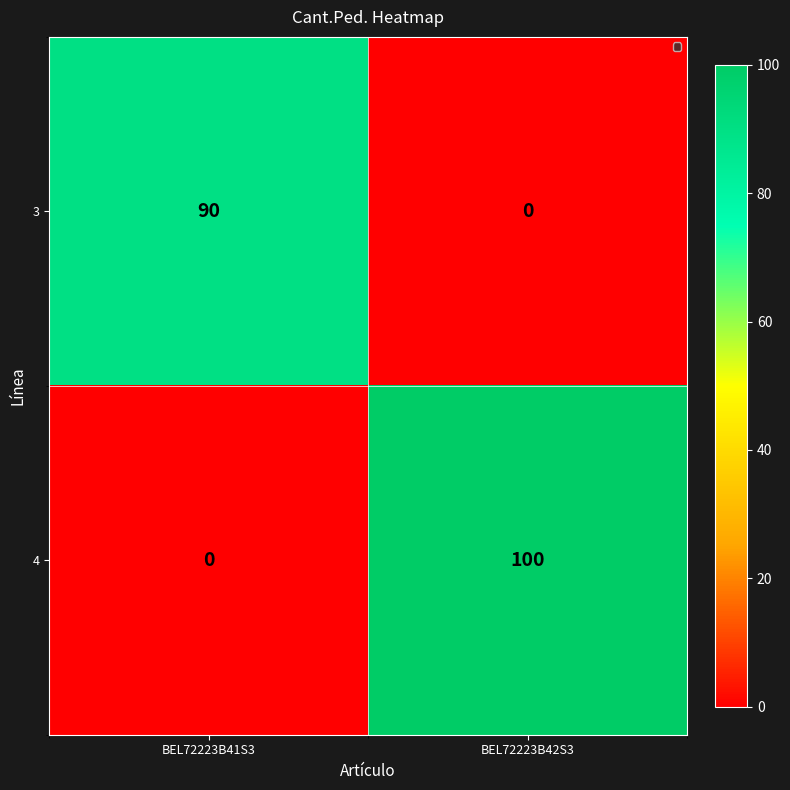

At which label does 3 reach its peak?

BEL72223B41S3